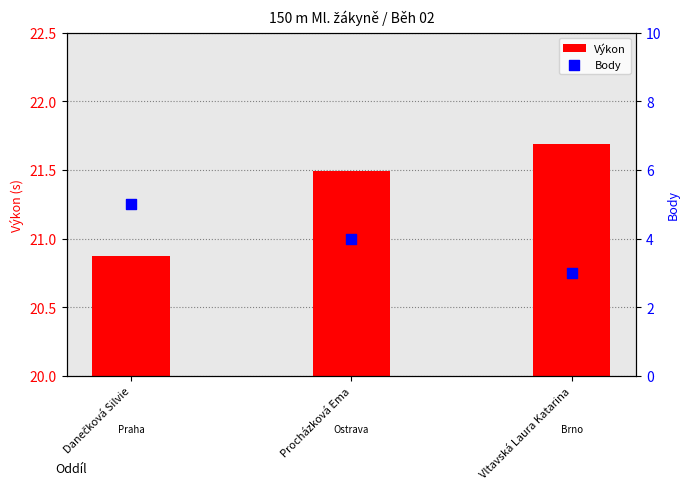

Which series reaches the minimum Y coordinate?

Body